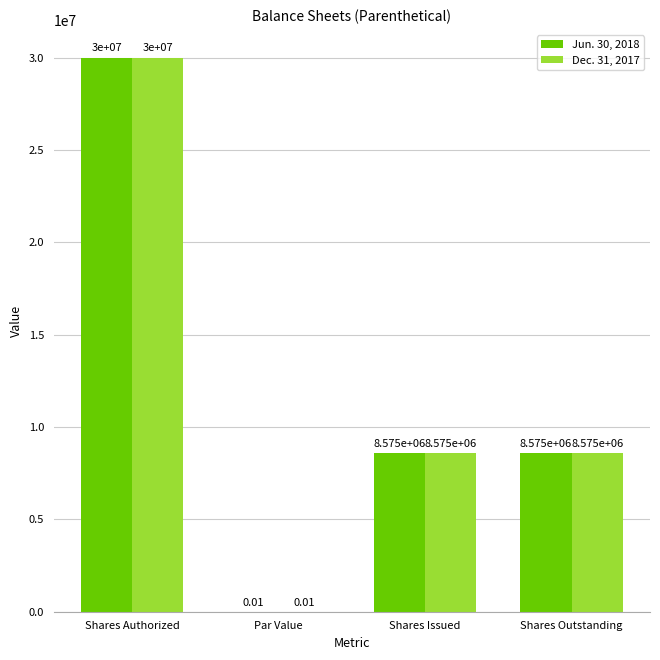

What is the average value of the Dec. 31, 2017 series?

11787500.0